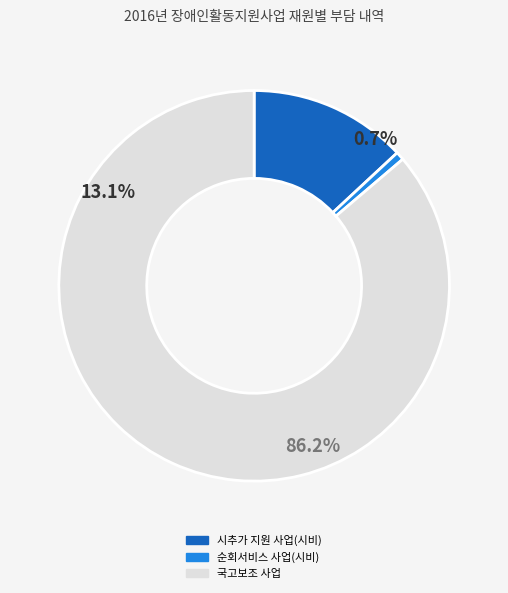

The 순회서비스 사업(시비) slice represents 1% of the pie. True or false?

True